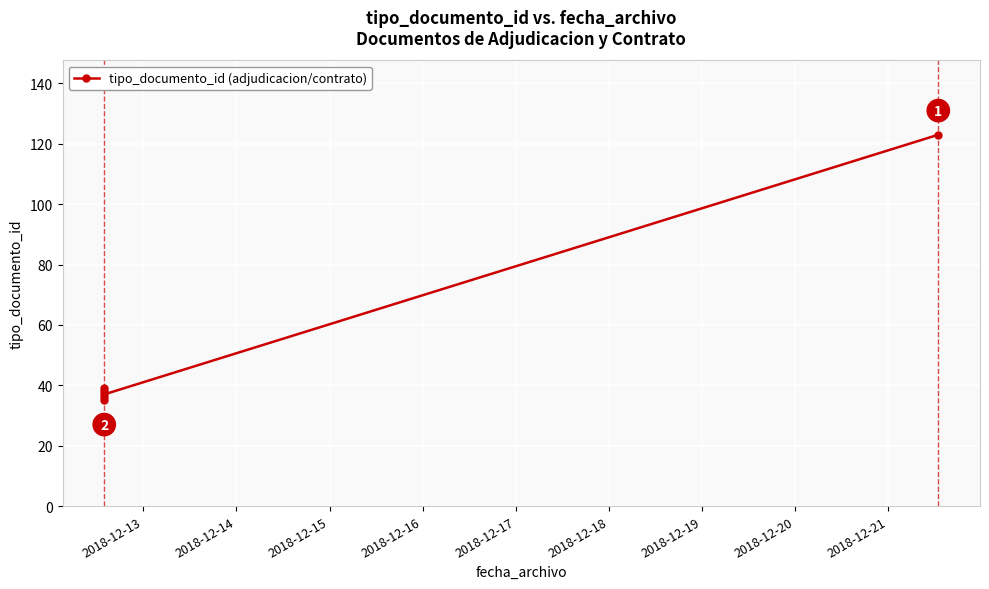

Which category has the lowest value across all series?

2018-12-13